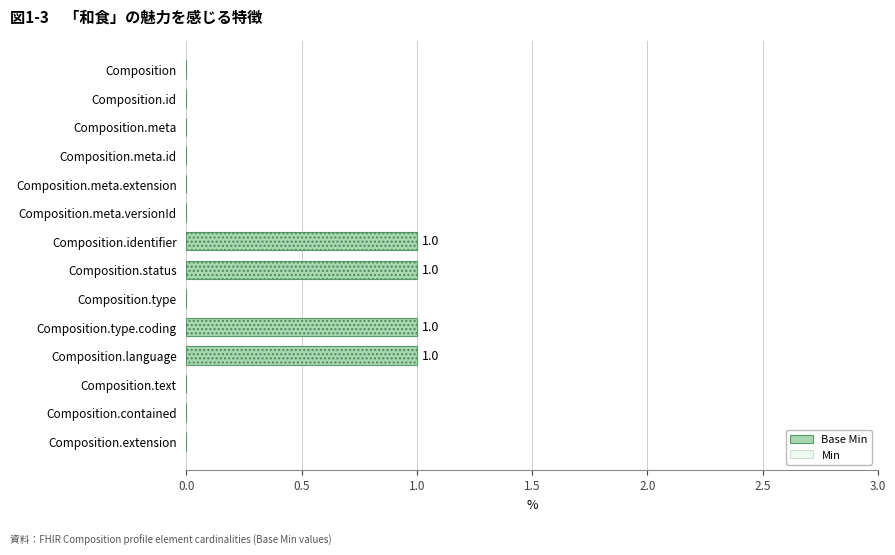

True or false: the data shows 0 at Composition.text.

True